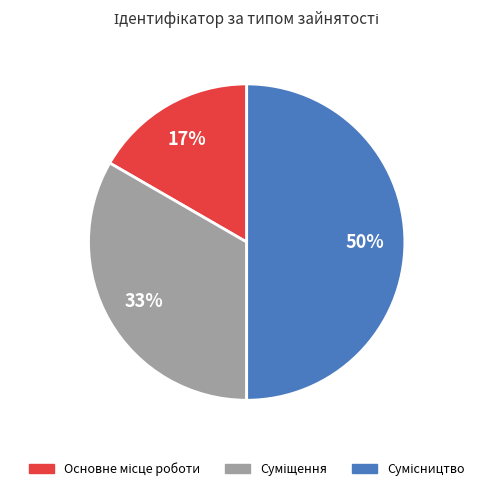

Count the number of slices in the pie.

3